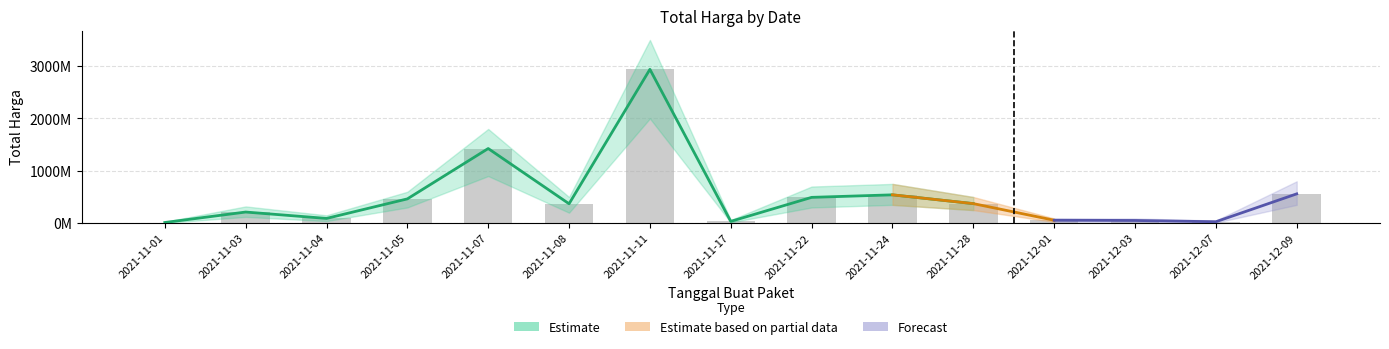

Rank the categories by value from highest to lowest.

2021-11-11, 2021-11-07, 2021-12-09, 2021-11-24, 2021-11-22, 2021-11-05, 2021-11-28, 2021-11-08, 2021-11-03, 2021-11-04, 2021-12-01, 2021-12-03, 2021-11-17, 2021-12-07, 2021-11-01